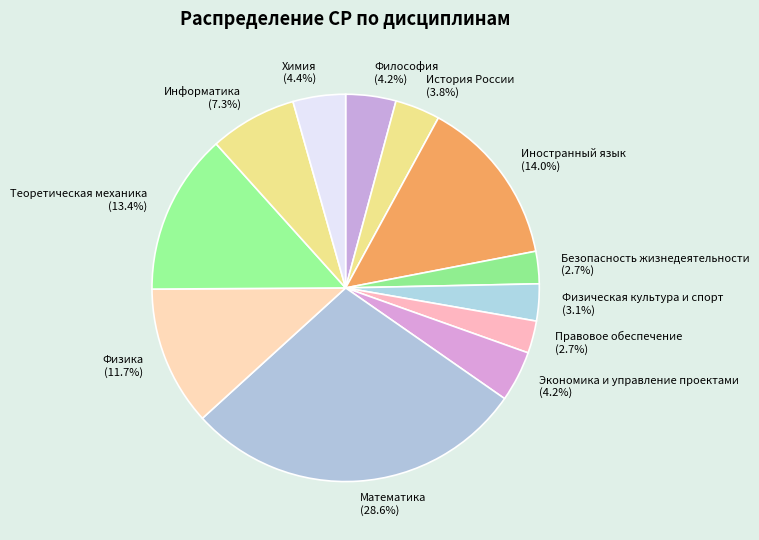

Between История России and Иностранный язык, which is larger?

Иностранный язык